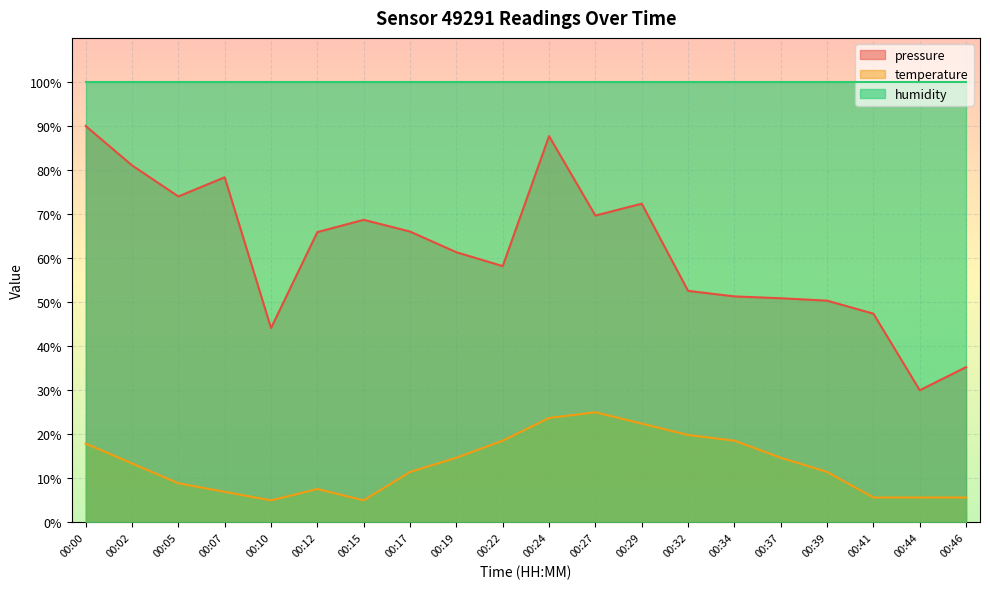

How many values in the temperature series are below 13?

10